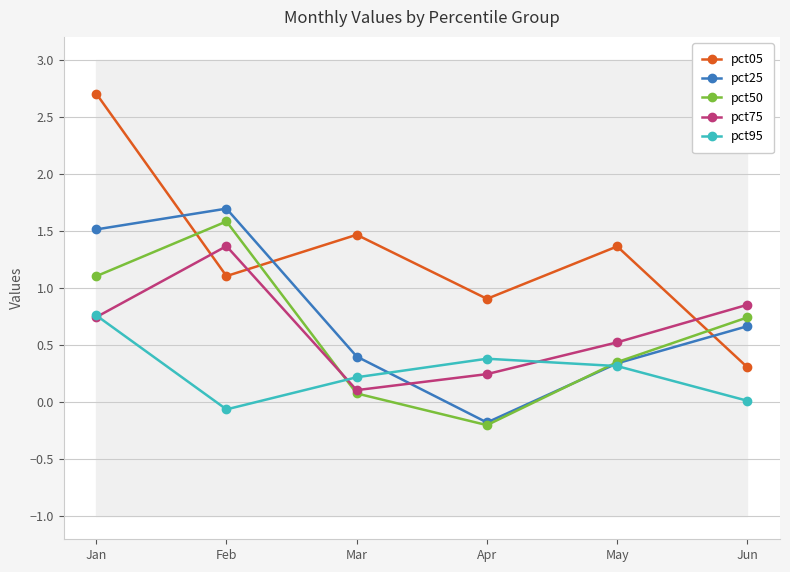

List the labels in order of pct50 value, largest first.

Feb, Jan, Jun, May, Mar, Apr